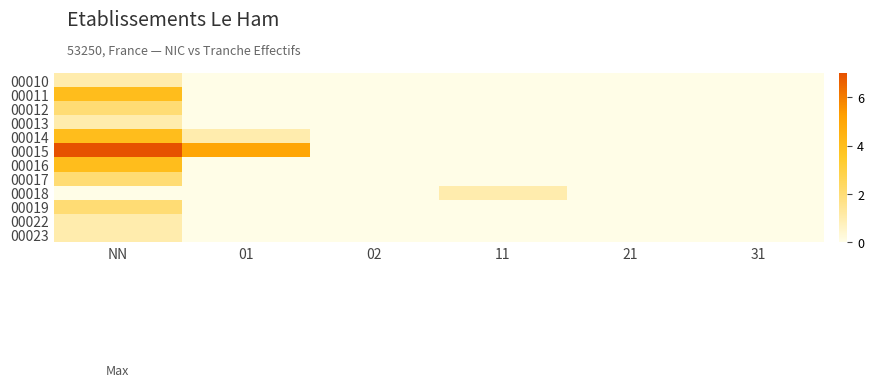

List the series in order of their peak value, lowest first.

00010, 00013, 00018, 00022, 00023, 00012, 00017, 00019, 00011, 00014, 00016, 00015